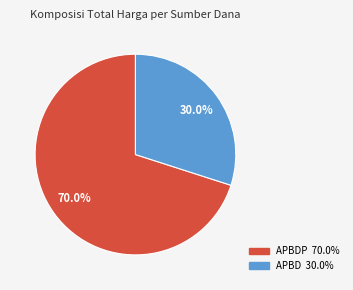

Is there any slice that represents more than half of the pie?

Yes